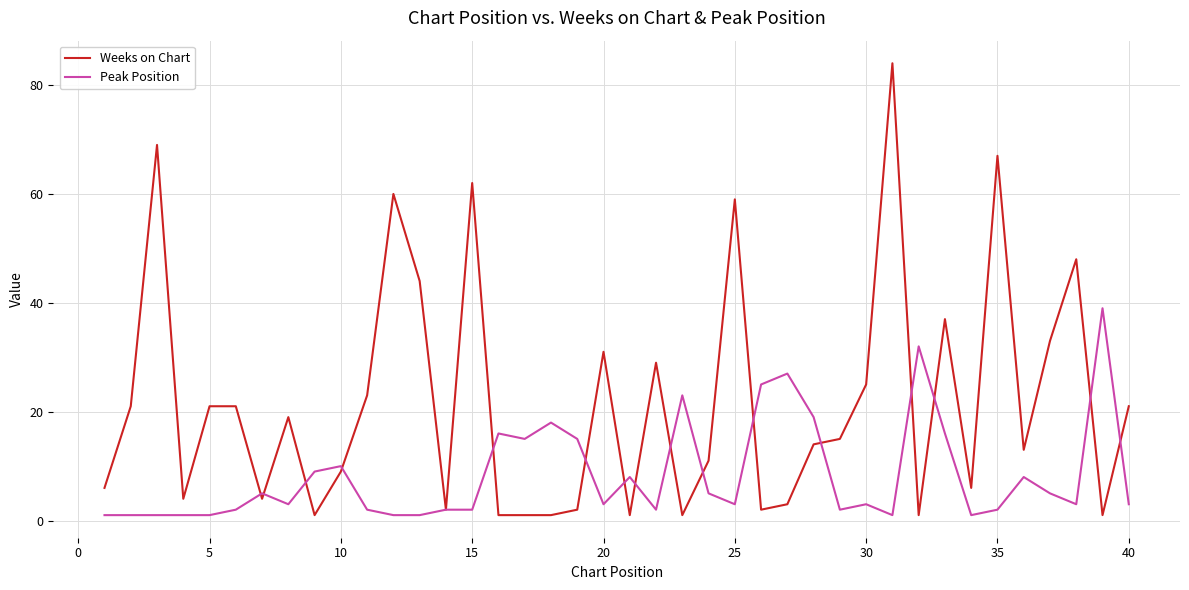

List the series in order of their overall mean, highest first.

Weeks on Chart, Peak Position